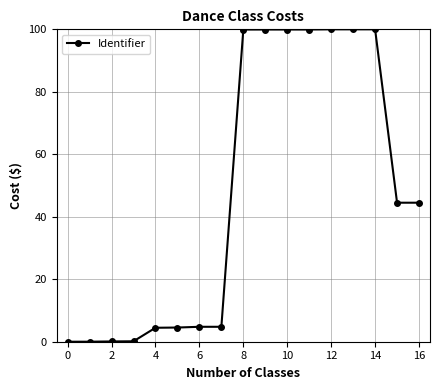

What is the average value?

47.5